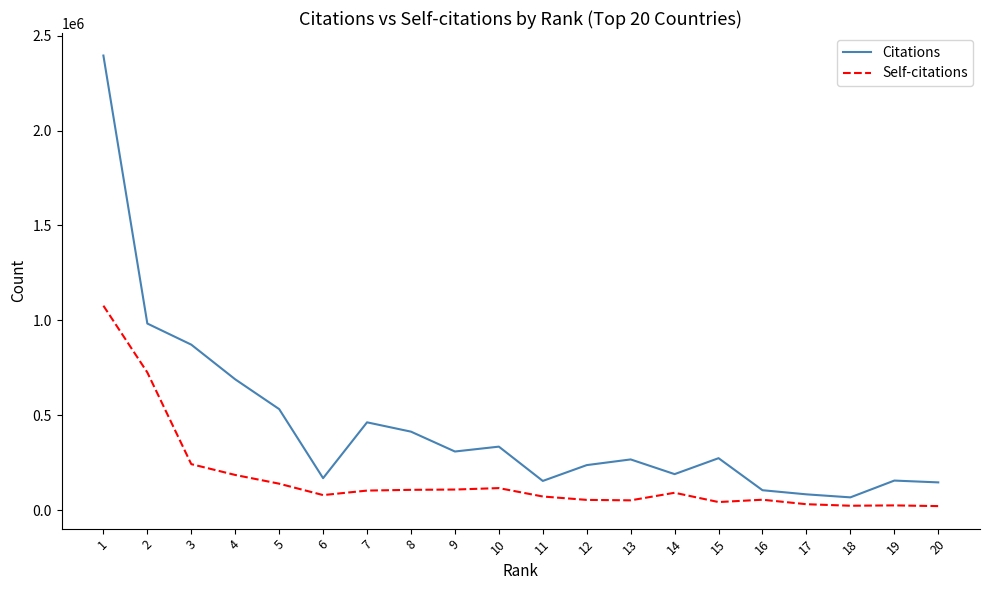

What is the difference between the second highest and second lowest values in the Citations series?

899920